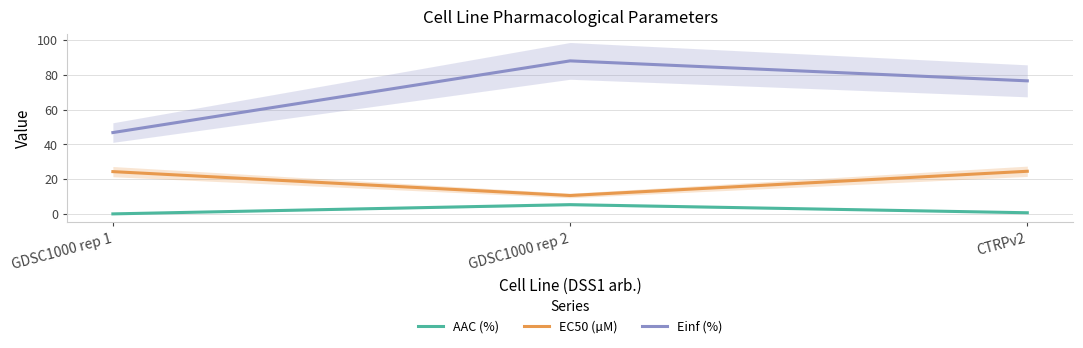

What is the difference between the maximum and second lowest values in the Einf (%) series?

11.4